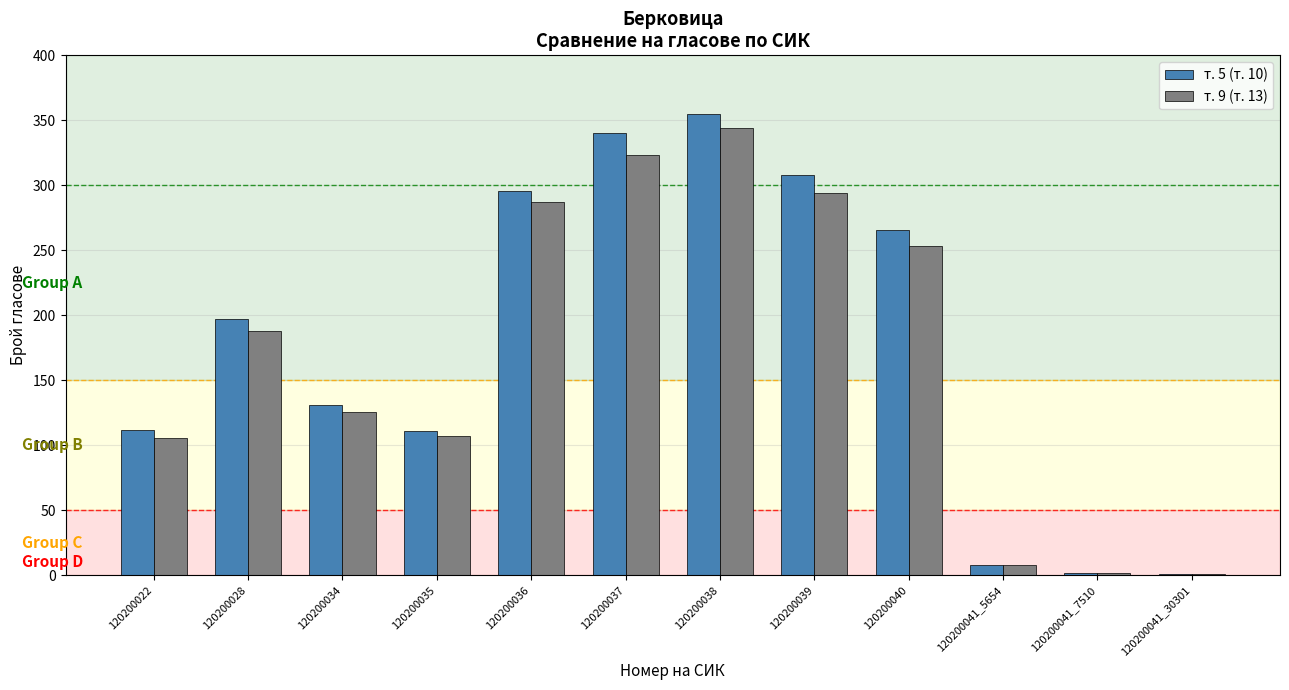

What are all the series names shown in the legend?

т. 5 (т. 10), т. 9 (т. 13)